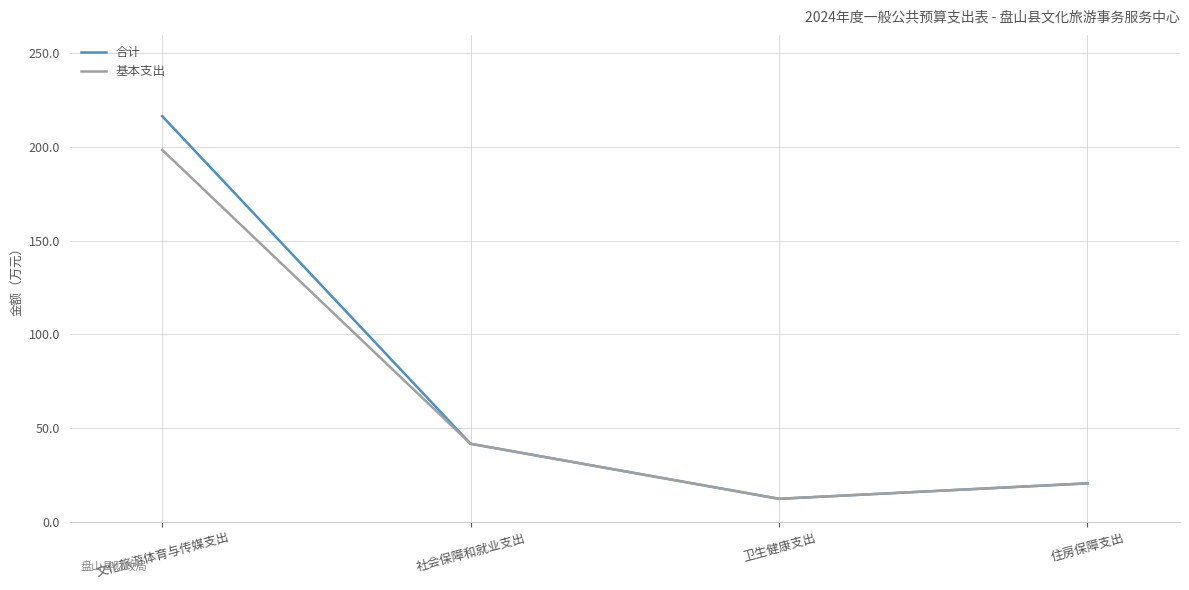

What is the spread (max minus min) of values at 文化旅游体育与传媒支出?

18.0